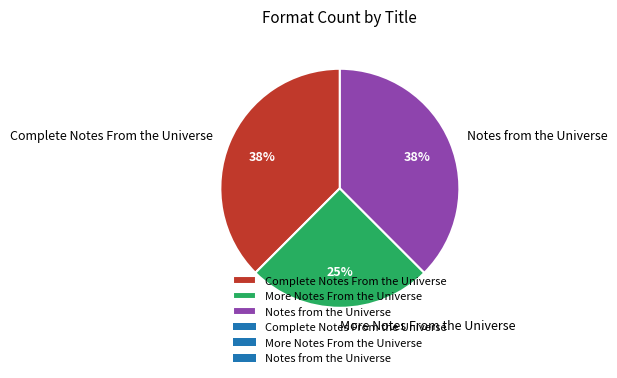

To the nearest percent, what is the average slice percentage?

33%